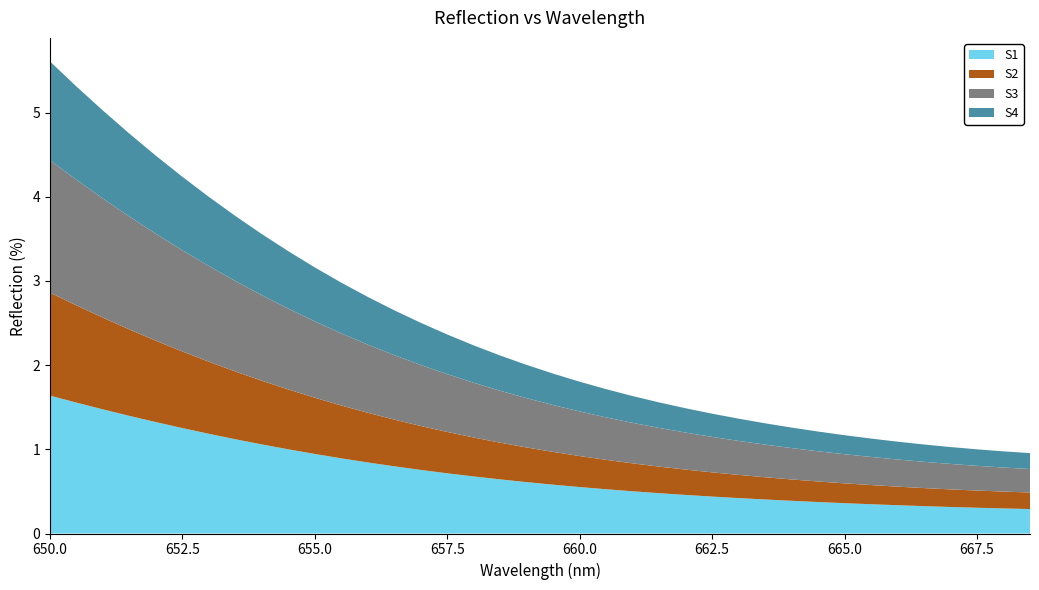

Reading left to right, what are all the values shown in this chart?

S1: 1.6	1.6	1.5	1.4	1.3	1.3	1.2	1.1	1.1	1.0	0.9	0.9	0.8	0.8	0.8	0.7	0.7	0.6	0.6	0.6	0.6	0.5	0.5	0.5	0.5	0.4	0.4	0.4	0.4	0.4	0.4	0.3	0.3	0.3	0.3	0.3	0.3	0.3
S2: 1.2	1.2	1.1	1.0	1.0	0.9	0.9	0.8	0.8	0.7	0.7	0.6	0.6	0.6	0.5	0.5	0.5	0.4	0.4	0.4	0.4	0.3	0.3	0.3	0.3	0.3	0.3	0.3	0.3	0.2	0.2	0.2	0.2	0.2	0.2	0.2	0.2	0.2
S3: 1.6	1.5	1.4	1.3	1.3	1.2	1.1	1.1	1.0	1.0	0.9	0.9	0.8	0.8	0.7	0.7	0.7	0.6	0.6	0.6	0.5	0.5	0.5	0.5	0.4	0.4	0.4	0.4	0.4	0.4	0.3	0.3	0.3	0.3	0.3	0.3	0.3	0.3
S4: 1.2	1.1	1.0	1.0	0.9	0.9	0.8	0.8	0.7	0.7	0.6	0.6	0.6	0.5	0.5	0.5	0.4	0.4	0.4	0.4	0.4	0.3	0.3	0.3	0.3	0.3	0.3	0.3	0.2	0.2	0.2	0.2	0.2	0.2	0.2	0.2	0.2	0.2